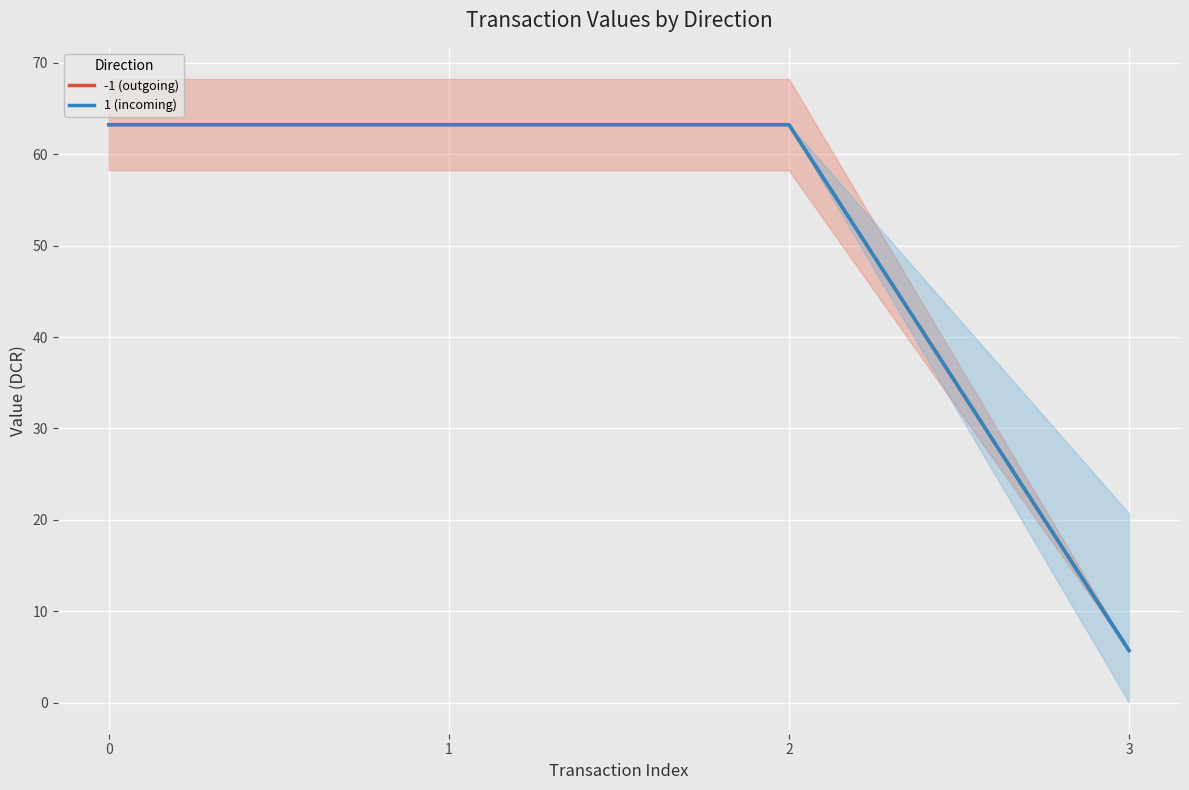

True or false: -1 (outgoing) has more than 1 points higher than both neighbors.

False